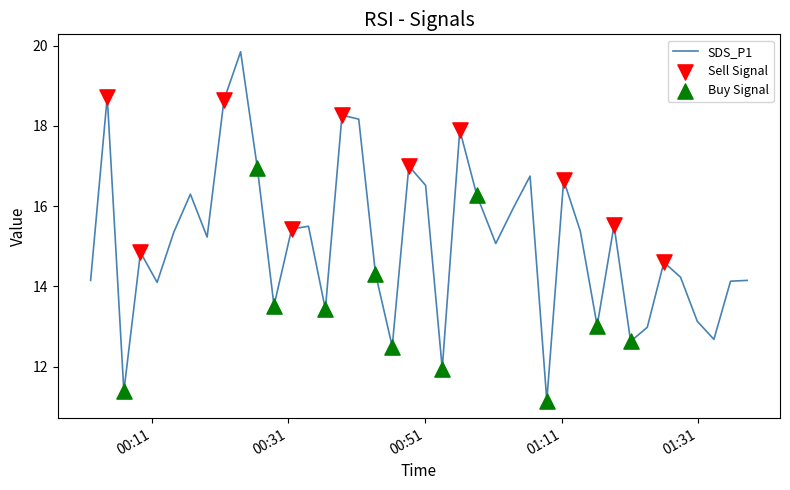

What is the difference between the maximum and minimum values?

8.7